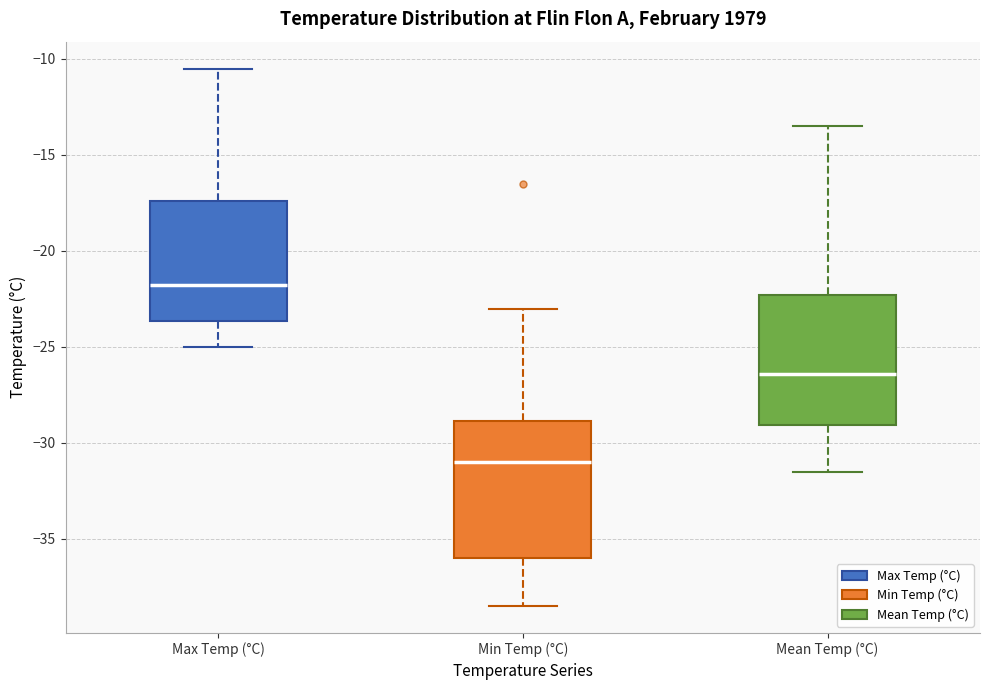

Reading left to right, transcribe this box plot: for each box, give where its median line is, the range the box spans, and where its two whiskers end, as read against the y-axis. The values are not printed on the chart, so give them approximately, as read against the axis.

Max Temp (°C): median -21.5, box -23.5 to -17.5, whiskers -25.0 to -10.5
Min Temp (°C): median -31.0, box -36.0 to -29.0, whiskers -38.5 to -23.0
Mean Temp (°C): median -26.5, box -29.0 to -22.5, whiskers -31.5 to -13.5